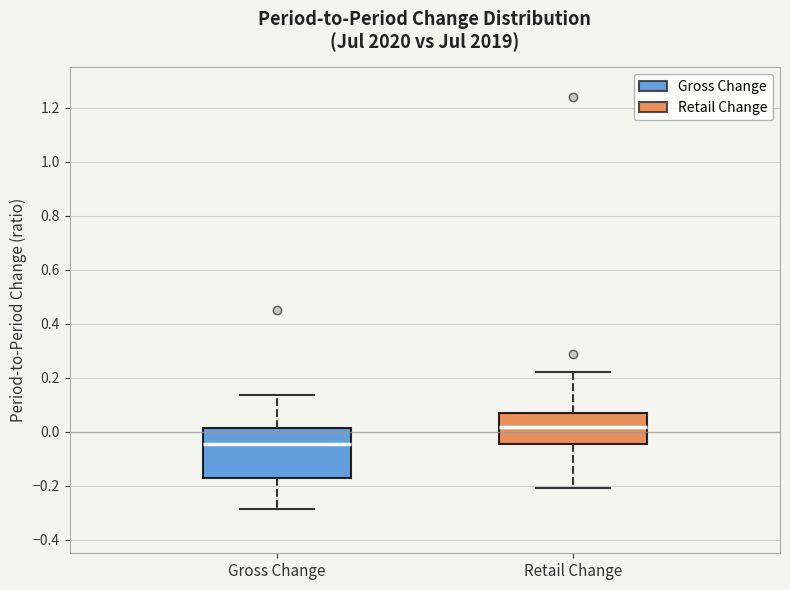

Reading left to right, read every box against the y-axis: the position of its median line, the range the box covers, and the ends of its whiskers. The values are not printed on the chart, so give them approximately, as read against the axis.

Gross Change: median -0.04, box -0.16 to 0.02, whiskers -0.28 to 0.14
Retail Change: median 0.02, box -0.04 to 0.06, whiskers -0.20 to 0.22